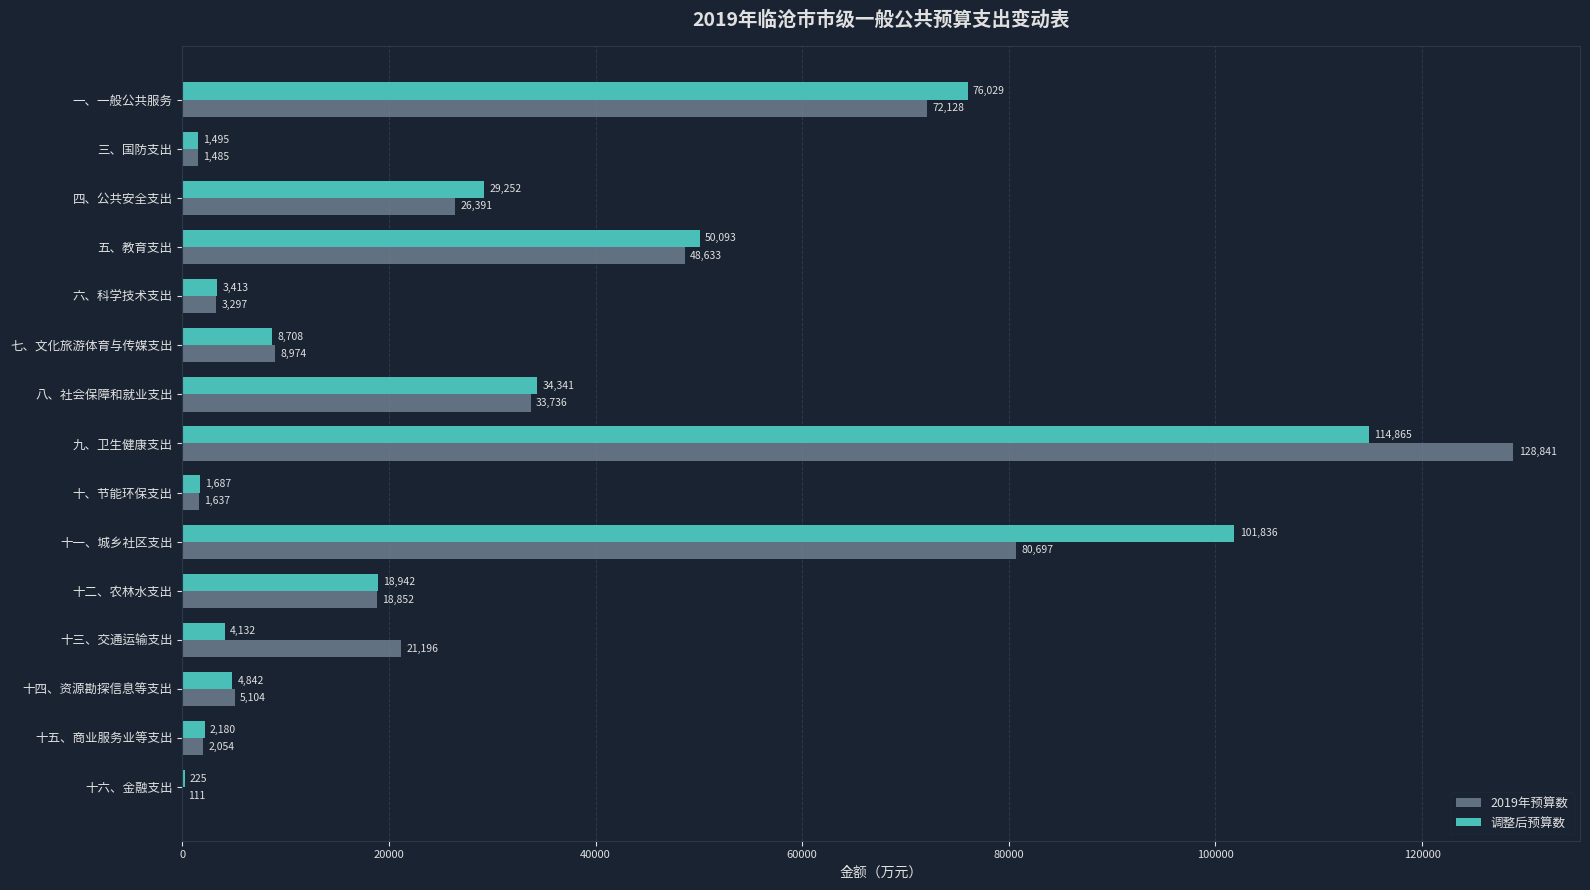

Count the number of data series in this chart.

2